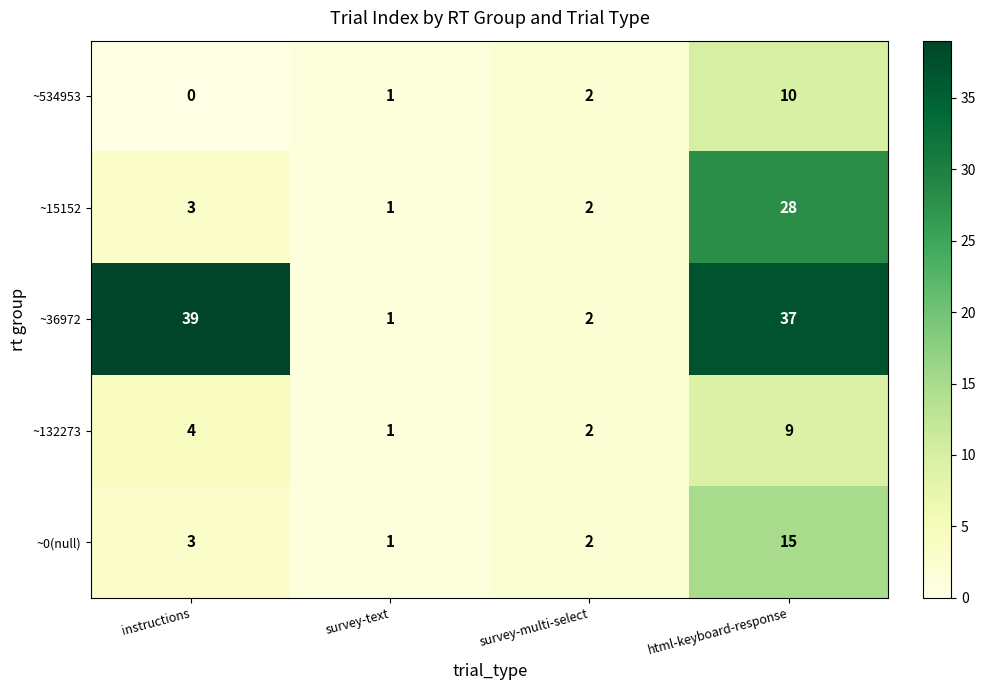

Count the number of categories in the chart.

4